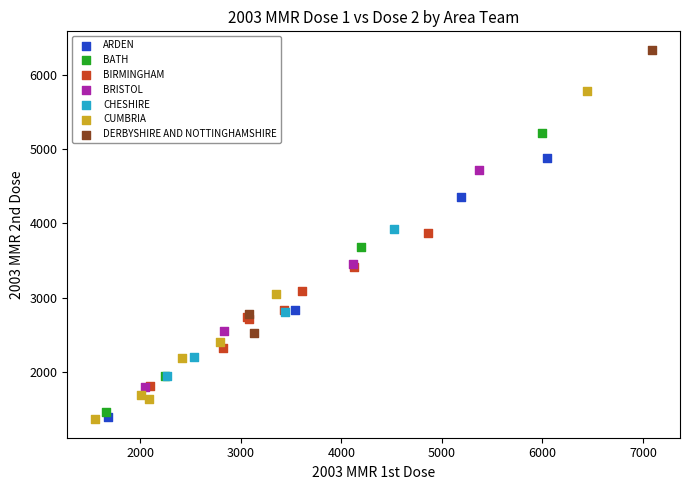

Which series has the largest Y range (max minus min)?

CUMBRIA